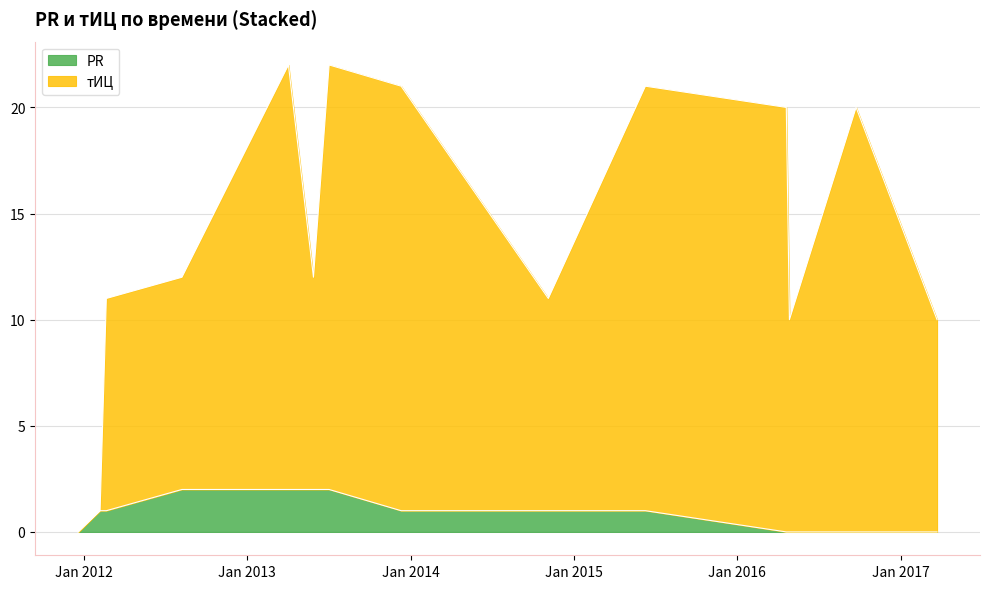

Which label corresponds to the largest value in the chart?

2013-04-03